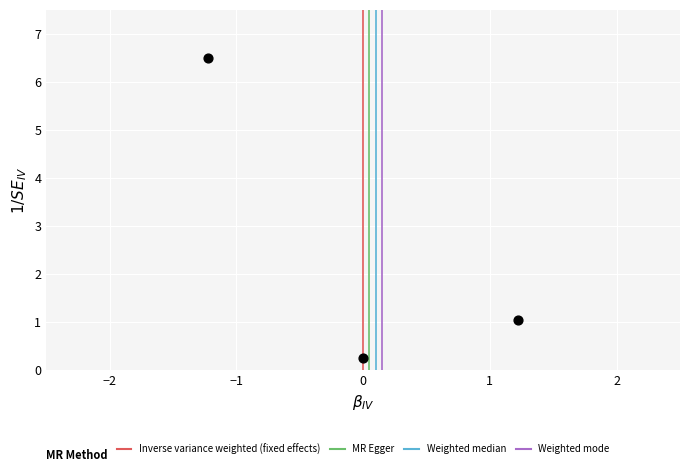

What is the average Y value?

2.6